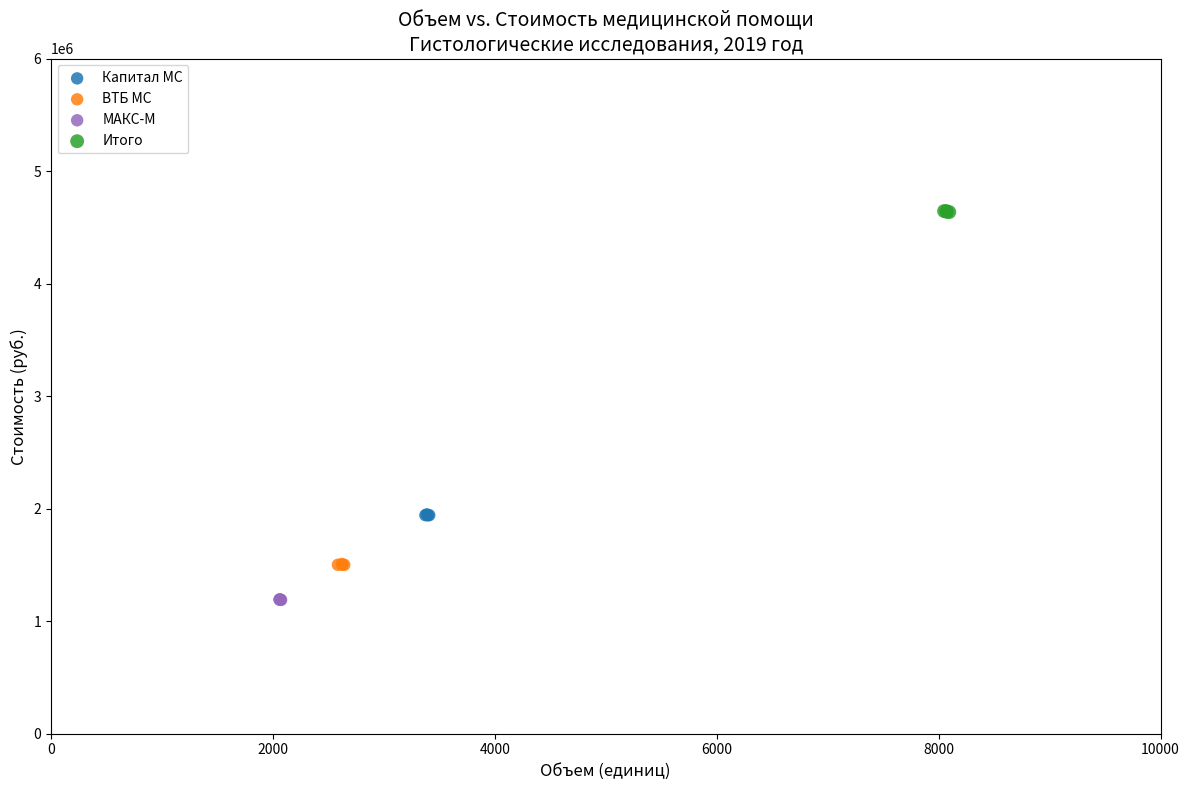

Which series contains the lowest Y value?

МАКС-М